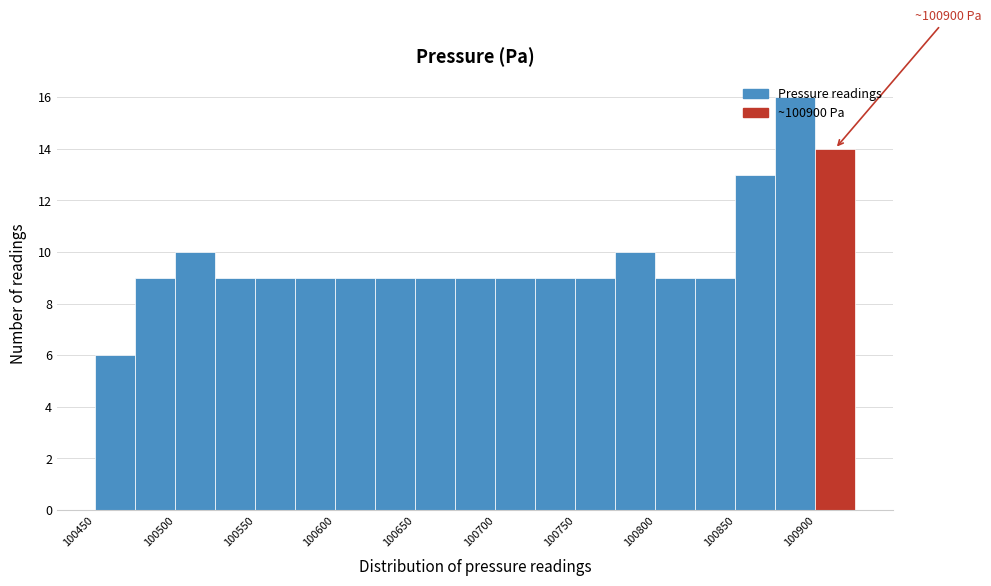

Which range on the x-axis has the tallest bar?

100875 to 100900